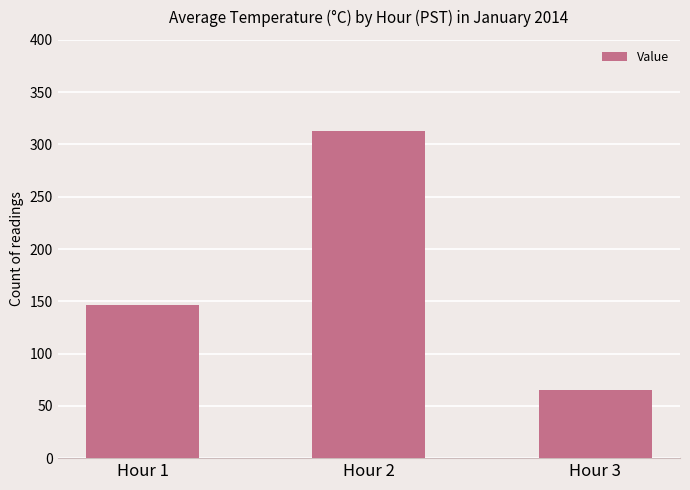

Reading left to right, transcribe all the data shown in this chart.

146	313	65